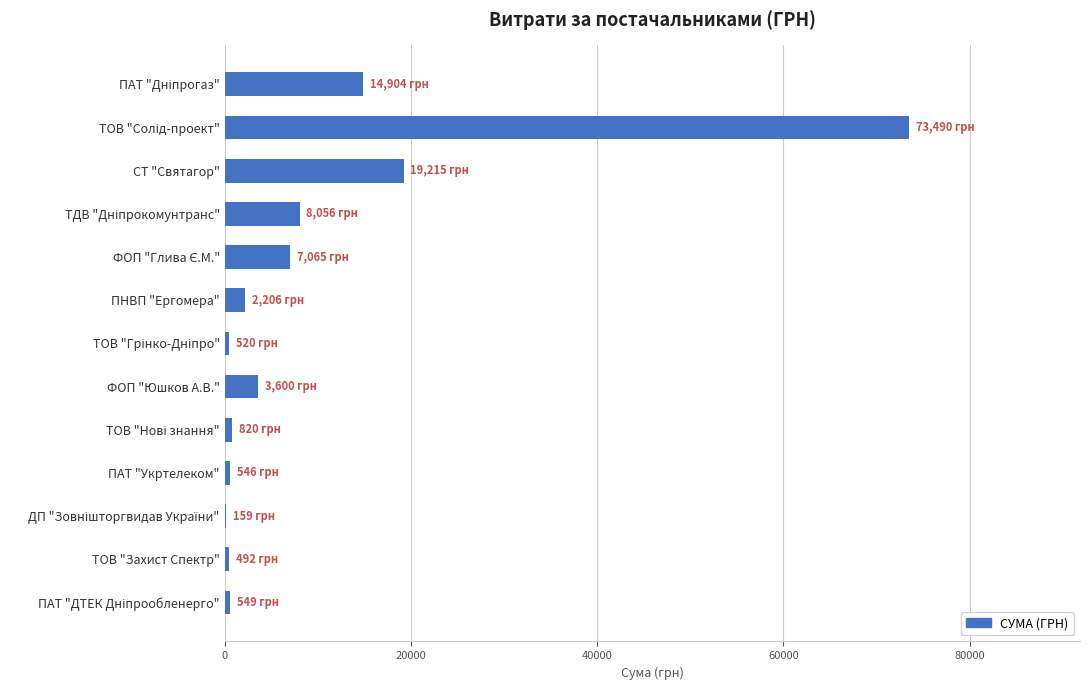

What is the sum of all values?

131621.8